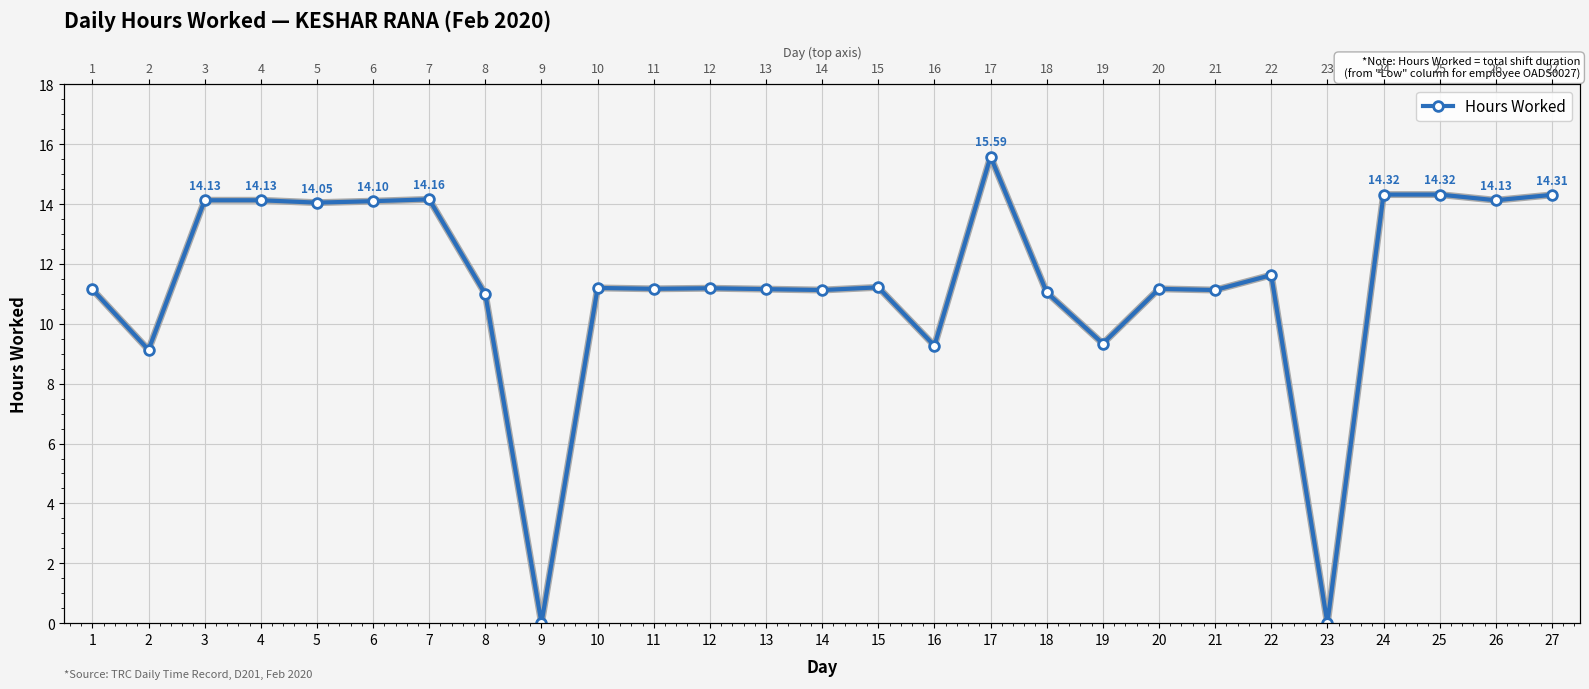

Reading right to left, extract all data points from this chart.

27=14.3	26=14.1	25=14.3	24=14.3	23=0.0	22=11.6	21=11.1	20=11.2	19=9.3	18=11.1	17=15.6	16=9.3	15=11.2	14=11.1	13=11.2	12=11.2	11=11.2	10=11.2	9=0.0	8=11.0	7=14.2	6=14.1	5=14.1	4=14.1	3=14.1	2=9.1	1=11.2